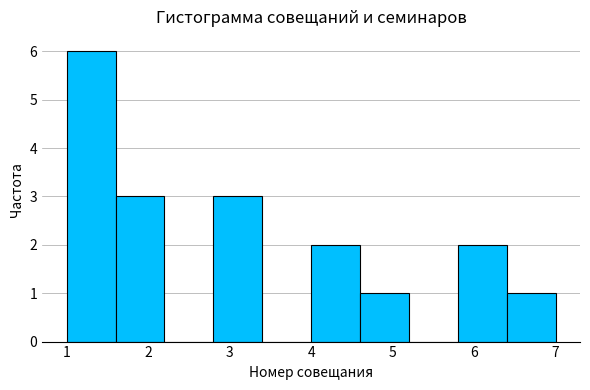

Reading left to right, list every bar in this chart as the range it spans on the x-axis followed by its height. The values are not printed on the chart, so give them approximately, as read against the axis.

1.0 to 1.6: 6
1.6 to 2.2: 3
2.2 to 2.8: 0
2.8 to 3.4: 3
3.4 to 4.0: 0
4.0 to 4.6: 2
4.6 to 5.2: 1
5.2 to 5.8: 0
5.8 to 6.4: 2
6.4 to 7.0: 1